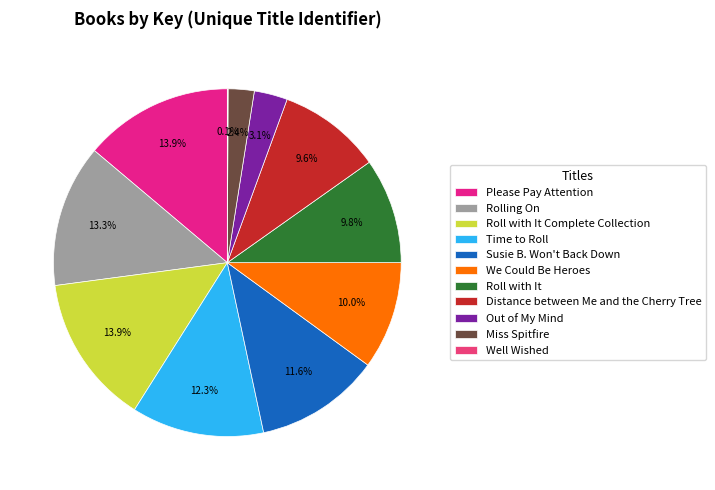

Between Out of My Mind and Susie B. Won't Back Down, which is larger?

Susie B. Won't Back Down